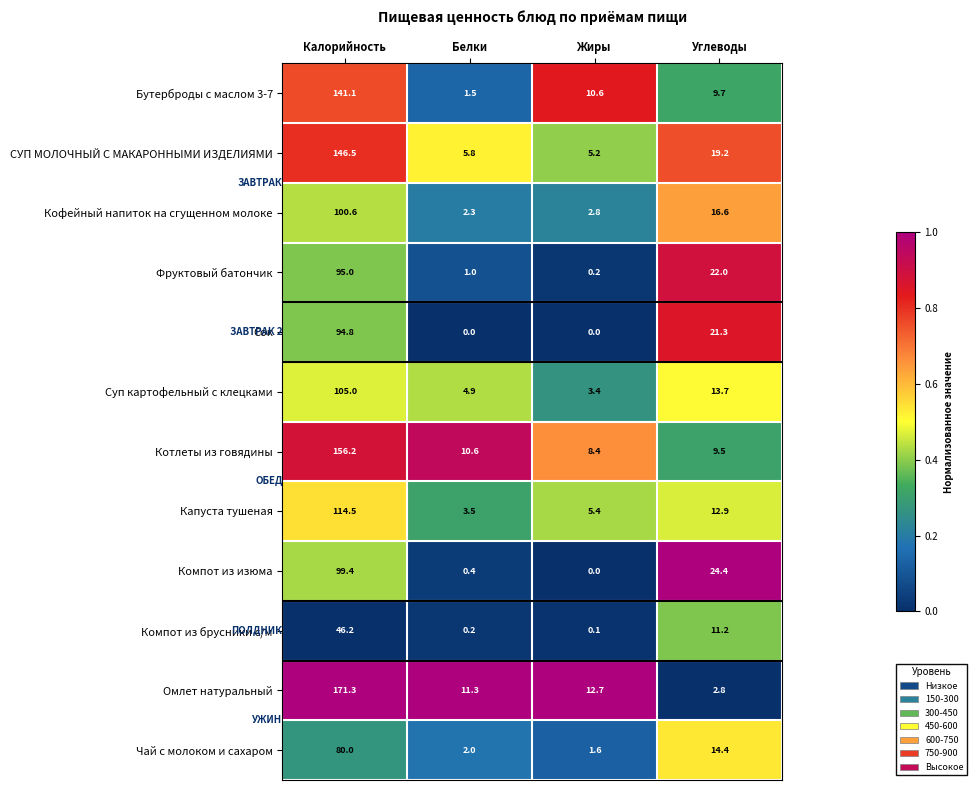

Count the number of categories in the chart.

4